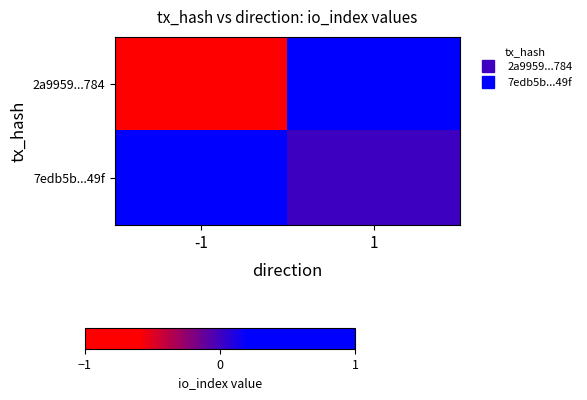

How many distinct data groups are displayed?

2